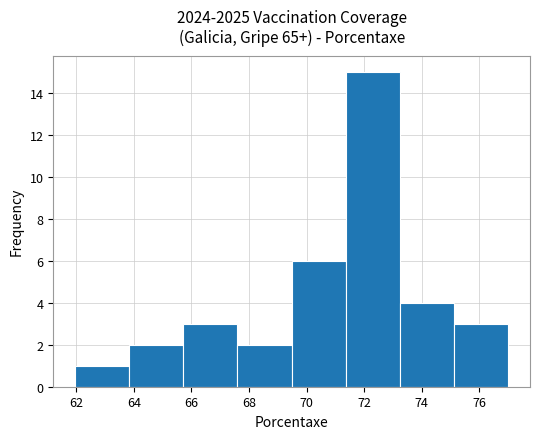

Which range on the x-axis has the tallest bar?

71.4 to 73.2